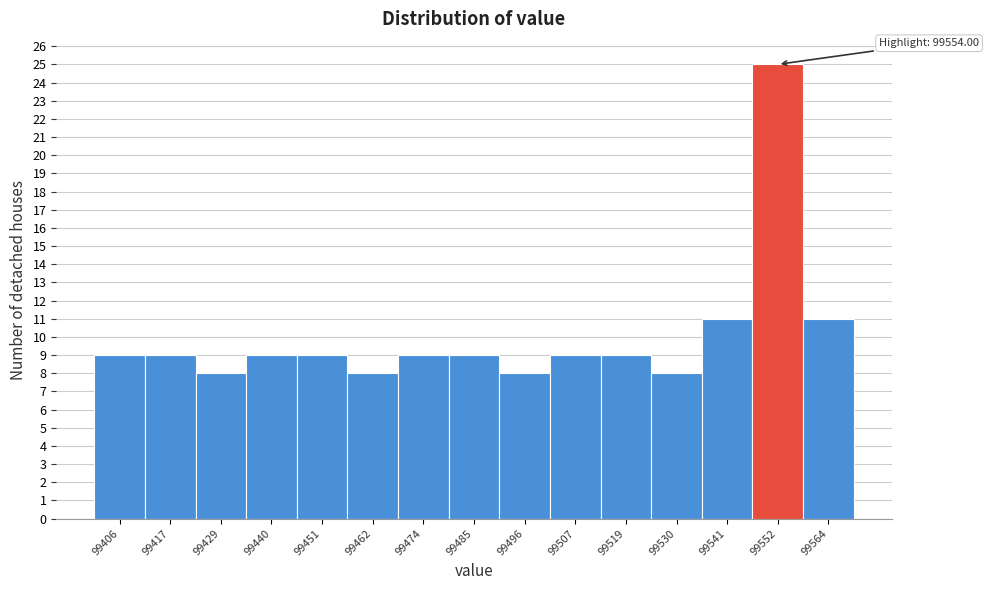

Reading right to left, extract all data points from this chart.

99564=11	99552=25	99541=11	99530=8	99519=9	99507=9	99496=8	99485=9	99474=9	99462=8	99451=9	99440=9	99429=8	99417=9	99406=9